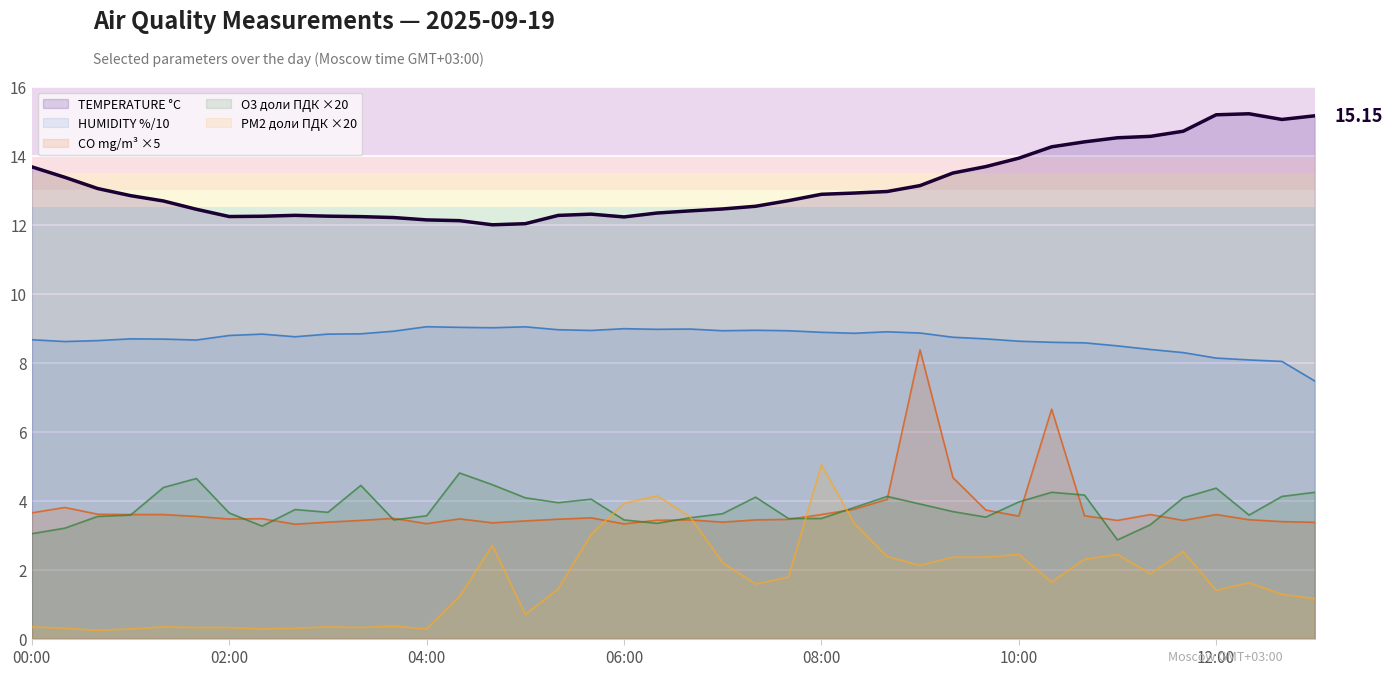

How many intersections are there between O3 доли ПДК ×20 and CO mg/m³ ×5?

15